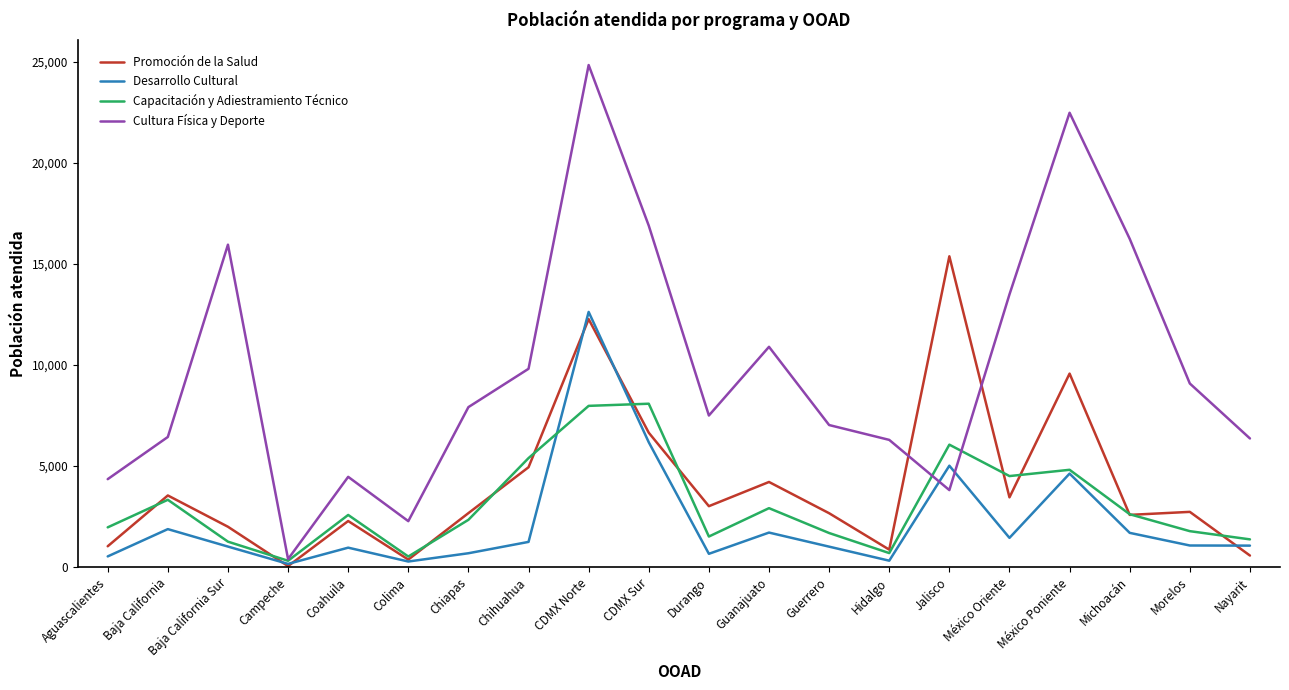

The value of Capacitación y Adiestramiento Técnico at Baja California is 4709. True or false?

False